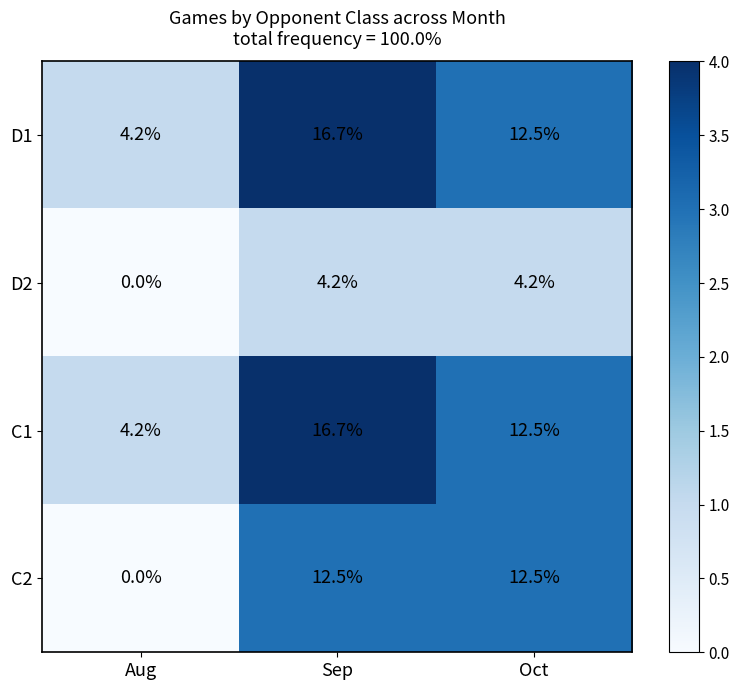

How many data points does each series have?

3